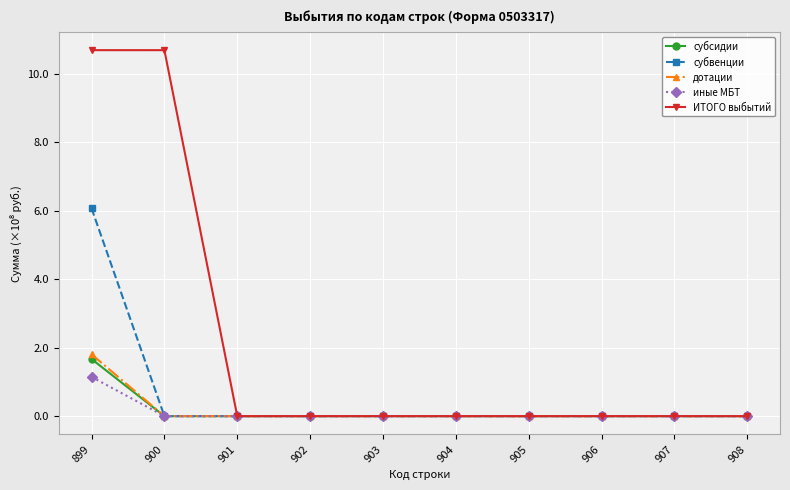

The субвенции series shows 0.0 at 901. True or false?

True